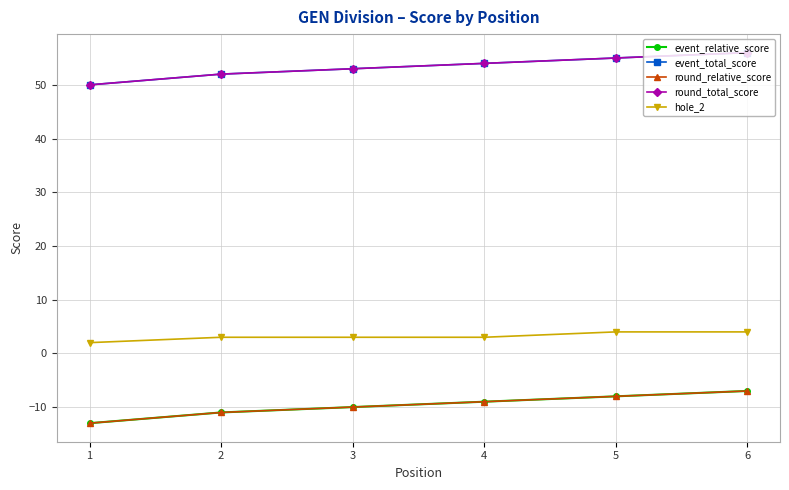

At which category is the sum across all series the highest?

6